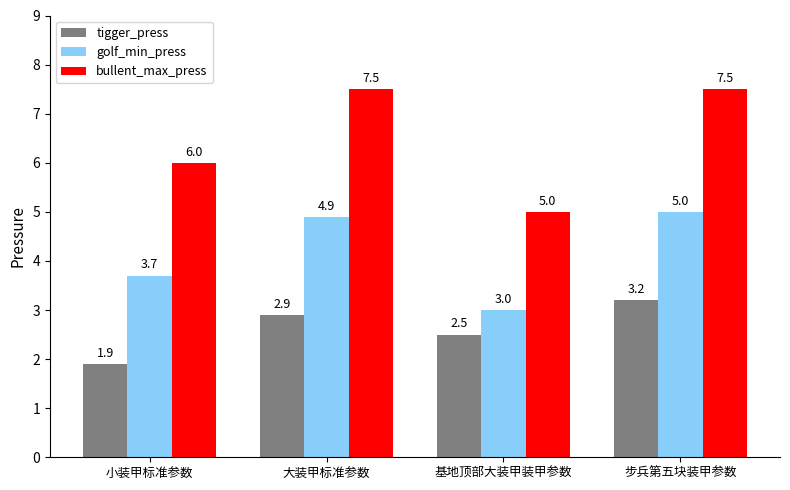

What are all the series names shown in the legend?

tigger_press, golf_min_press, bullent_max_press